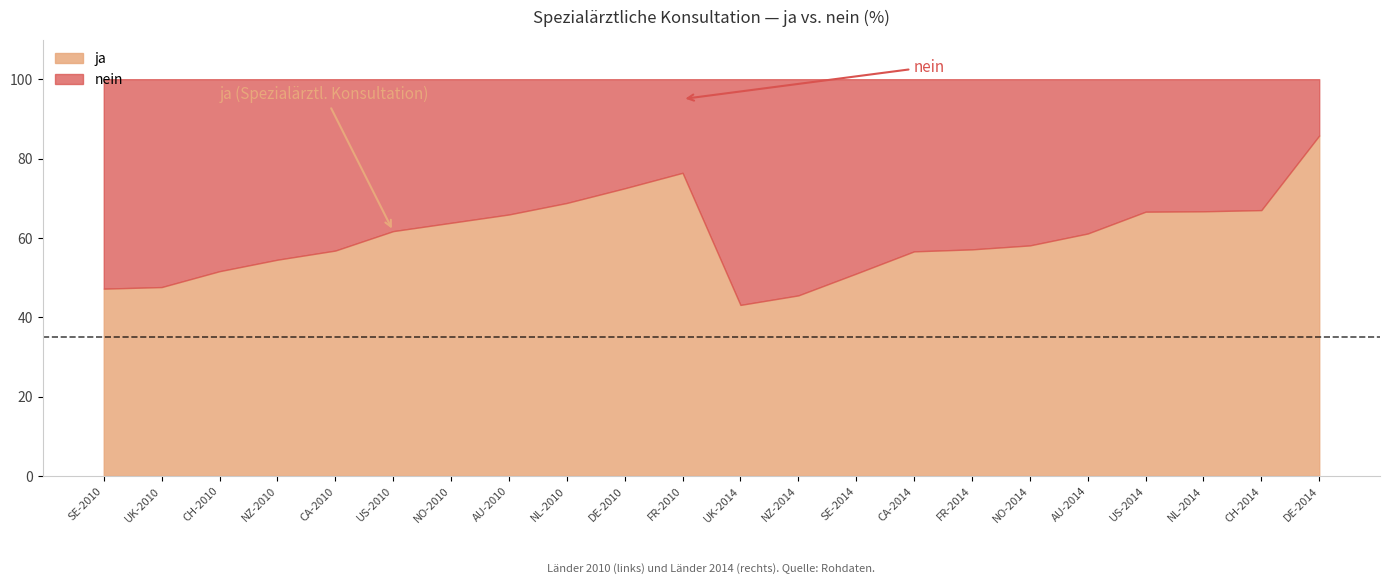

How many lines are shown in the chart?

2